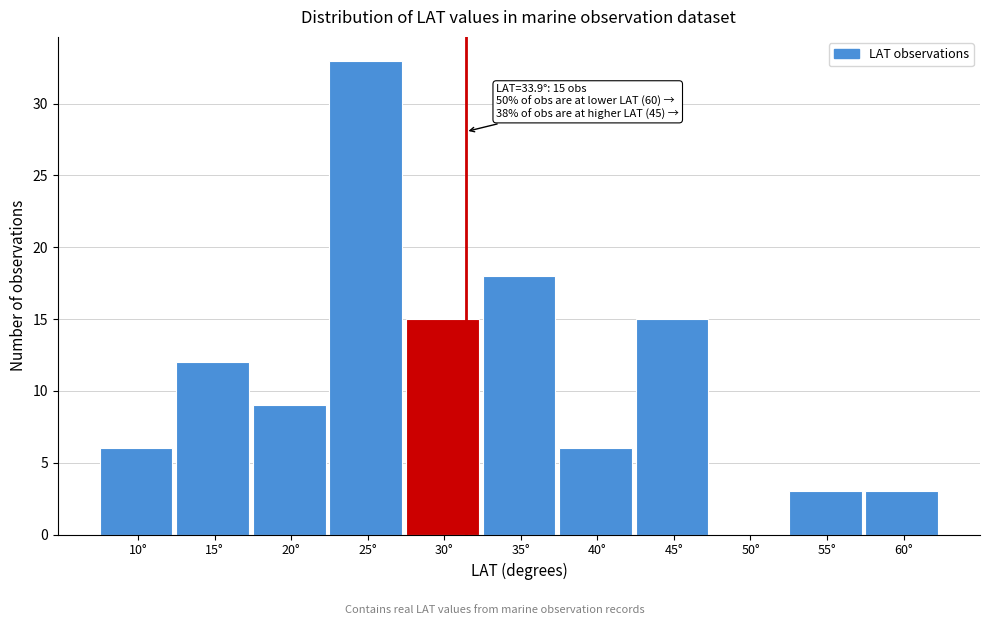

Reading left to right, what are all the values shown in this chart?

10°=6	15°=12	20°=9	25°=33	30°=15	35°=18	40°=6	45°=15	50°=0	55°=3	60°=3